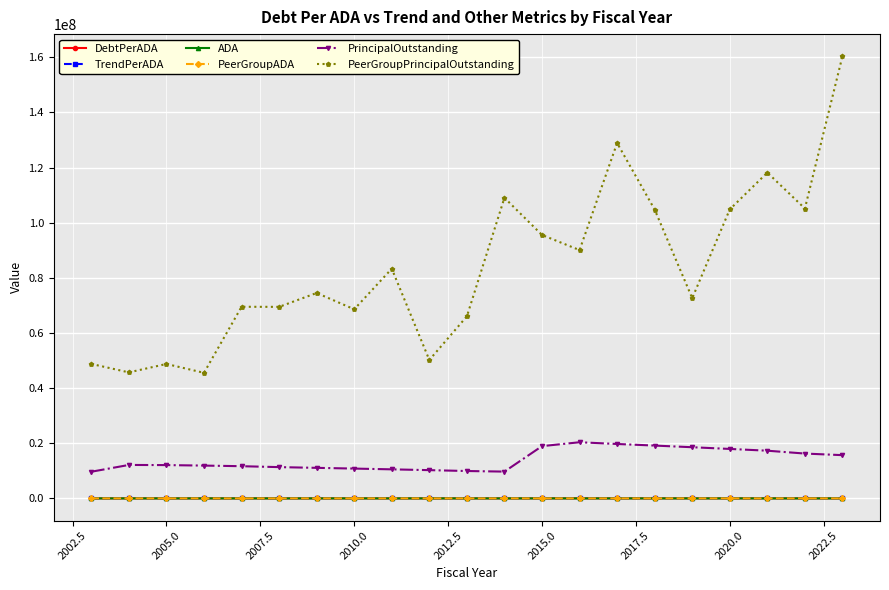

True or false: ADA has more than 2 interior local peaks.

True